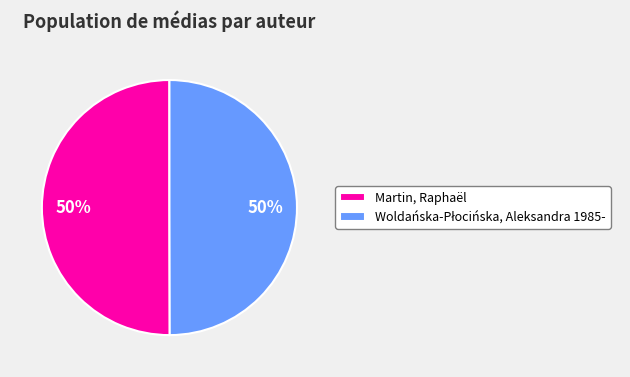

To the nearest percent, what percentage of the pie is Martin, Raphaël?

50%